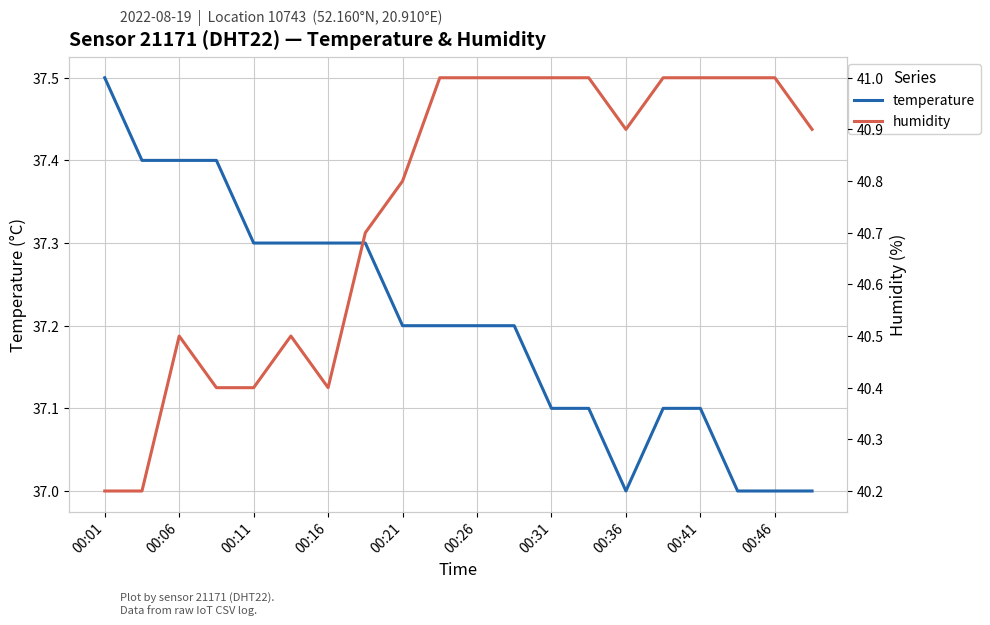

The temperature series shows 37.2 at 00:26. True or false?

True